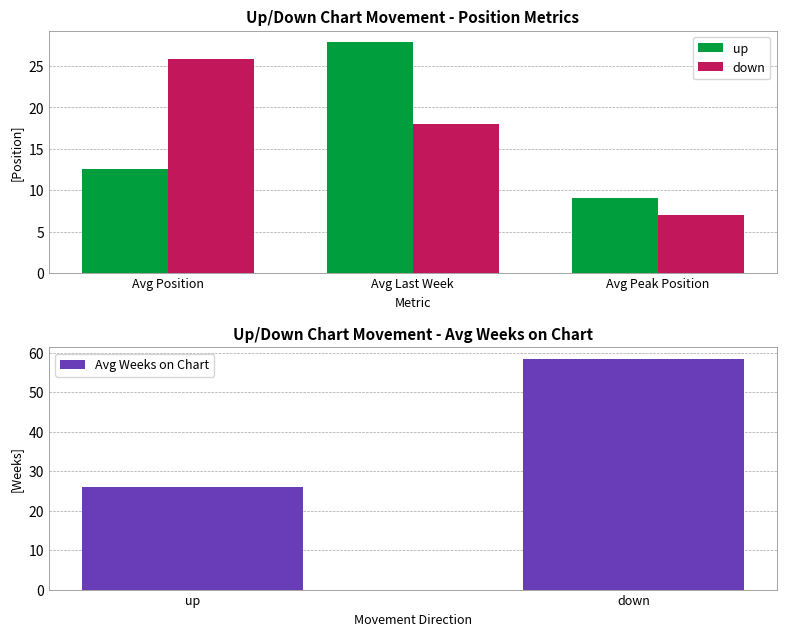

Rank the categories by Avg Weeks on Chart value from highest to lowest.

down, up